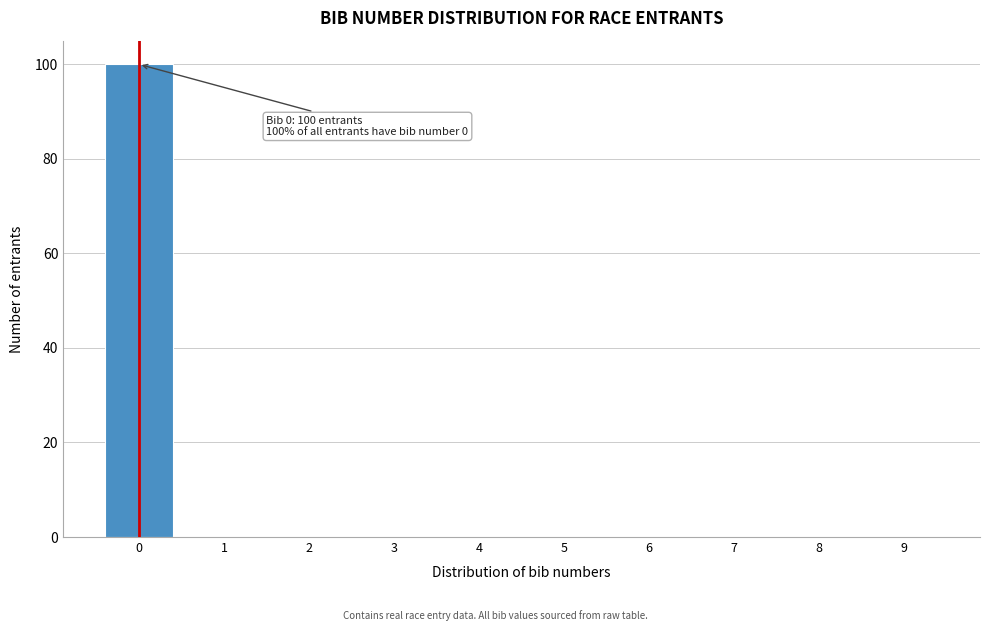

Over which range of the x-axis is the bar tallest?

-0.5 to 0.5